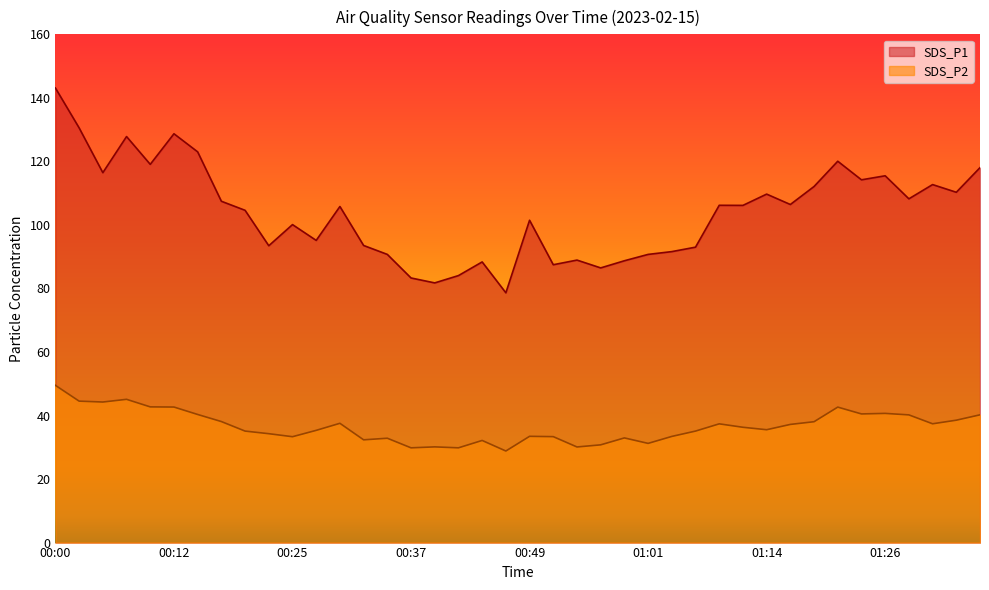

How many lines are shown in the chart?

2